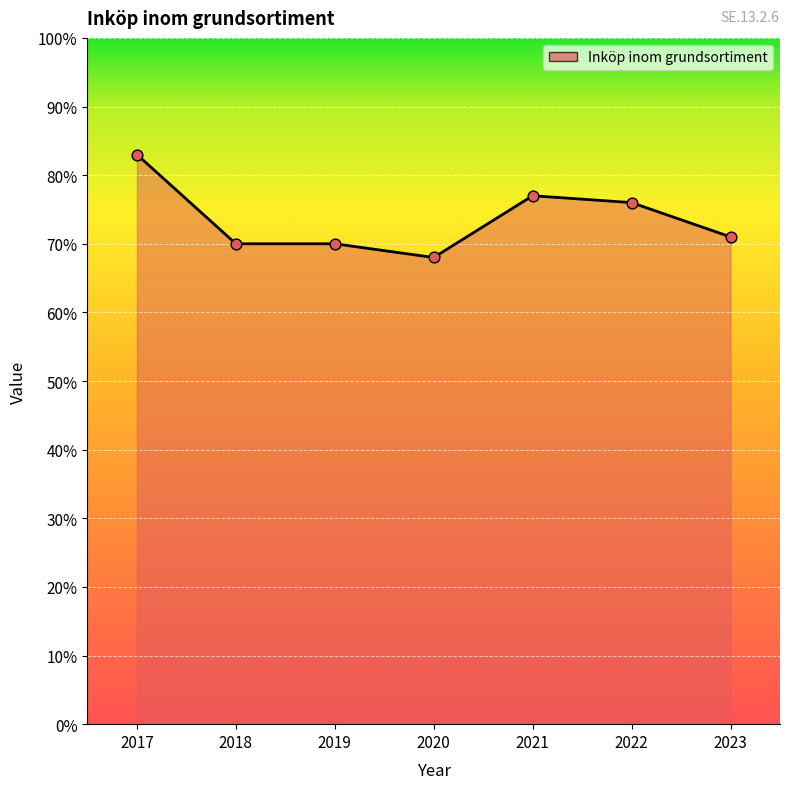

What is the change in value from 2017 to 2018?

-13